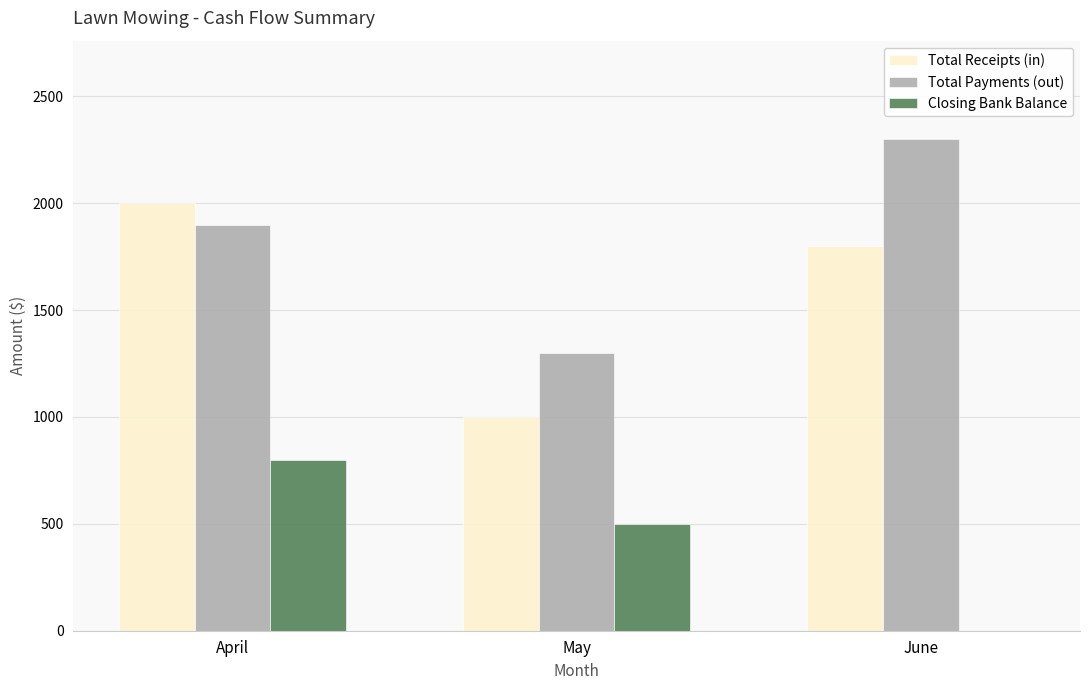

Does the chart contain stacked bars?

No